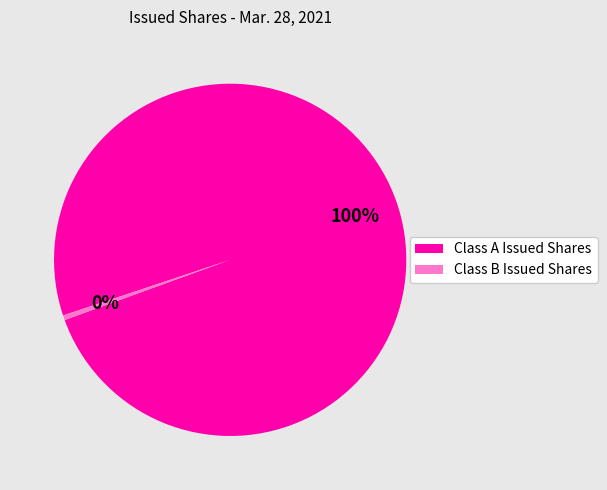

How many segments does this pie chart have?

2